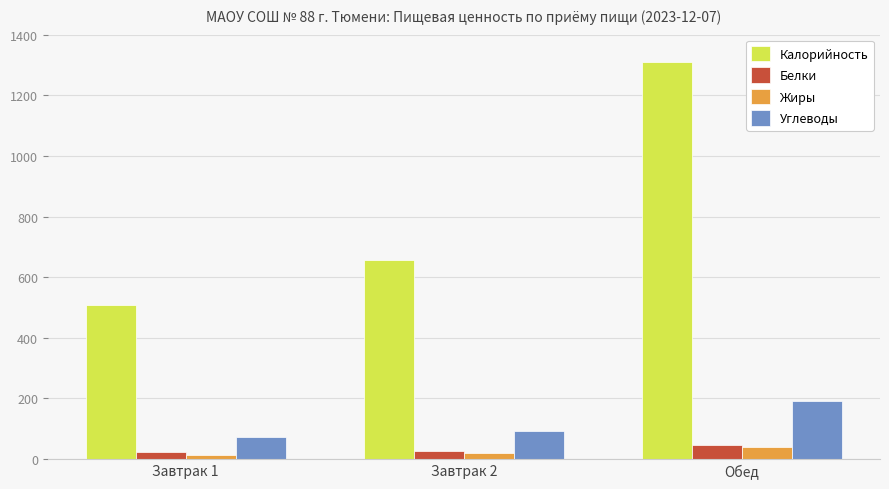

What are all the series names shown in the legend?

Калорийность, Белки, Жиры, Углеводы